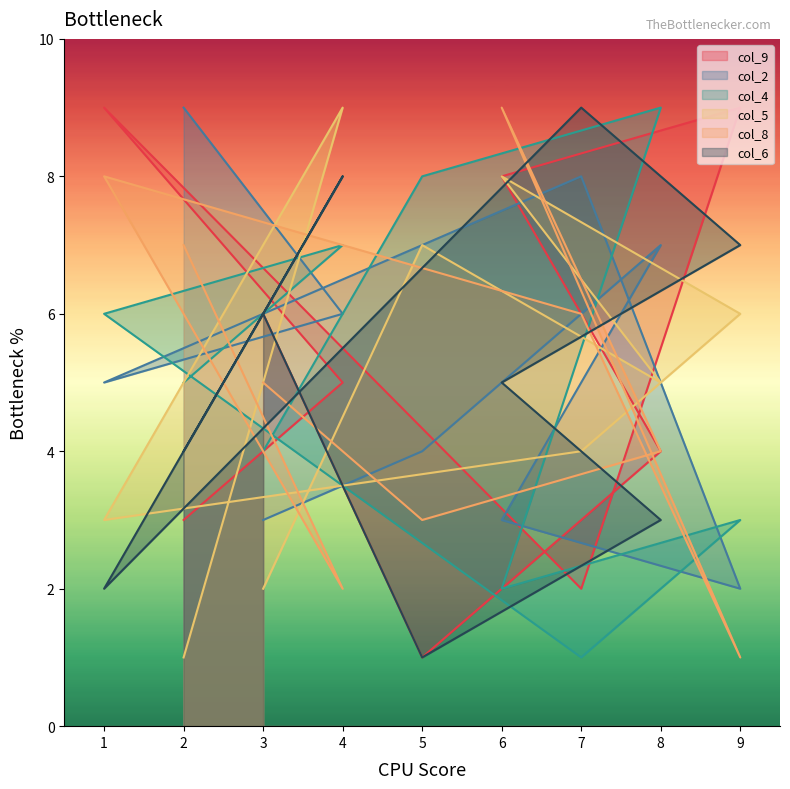

List the series in order of their peak value, lowest first.

col_9, col_2, col_4, col_5, col_8, col_6